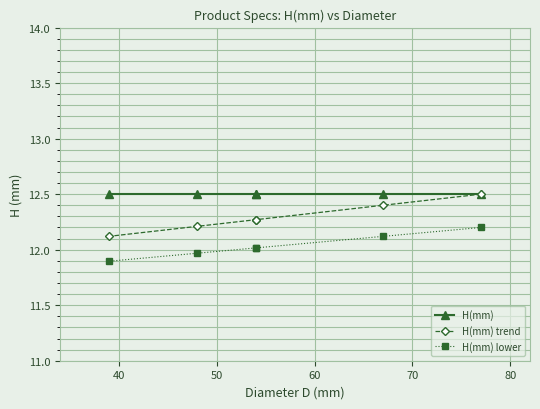

Does the chart display data point markers on the line(s)?

Yes